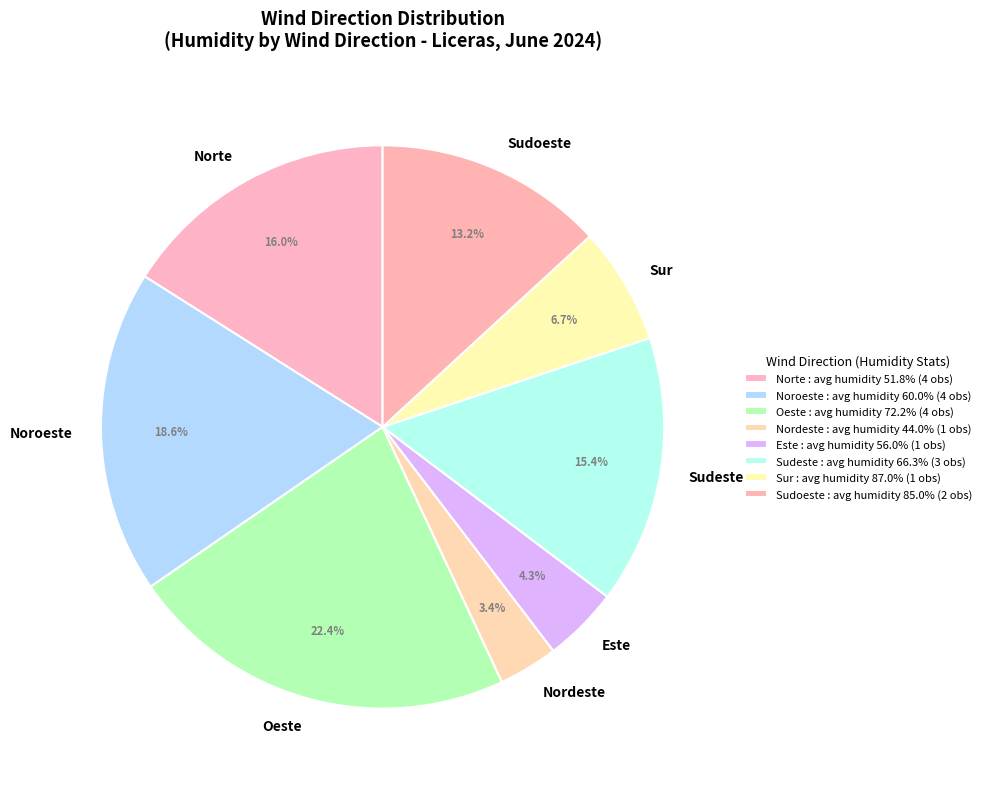

To the nearest percent, what is the average slice percentage?

12%